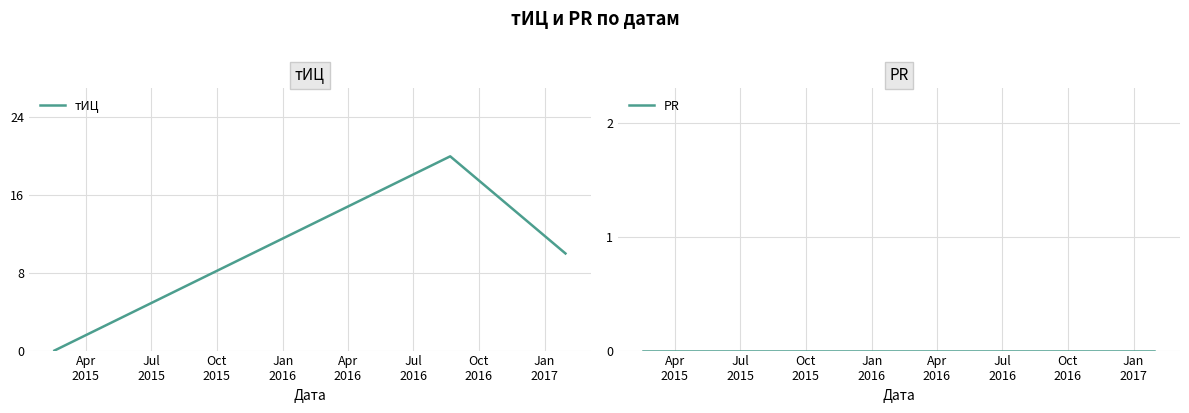

Reading left to right, list all the values displayed in this chart.

тИЦ: 0	20	10
PR: 0	0	0